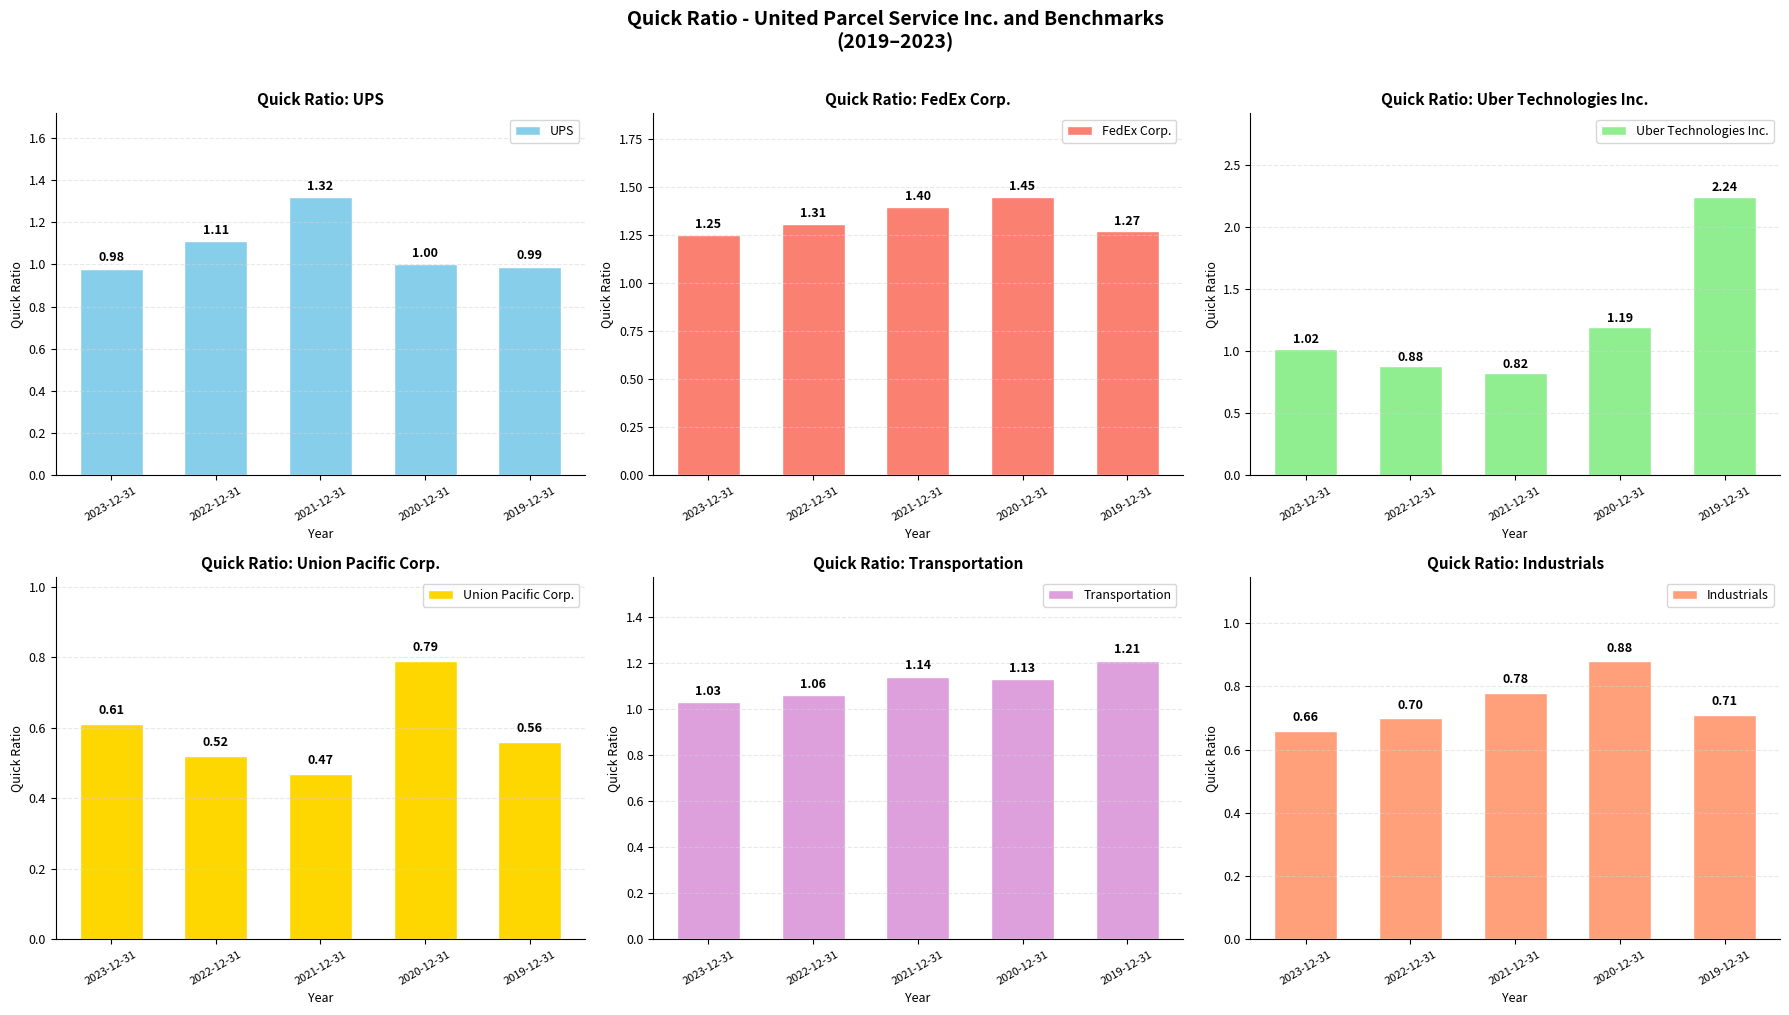

Rank the series at 2019-12-31 from highest to lowest value.

Uber Technologies Inc., FedEx Corp., Transportation, UPS, Industrials, Union Pacific Corp.